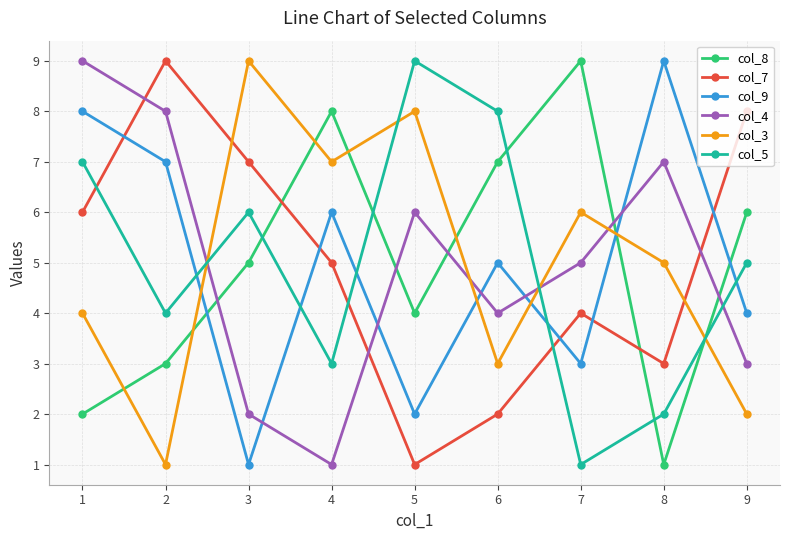

What is the greatest value displayed?

9